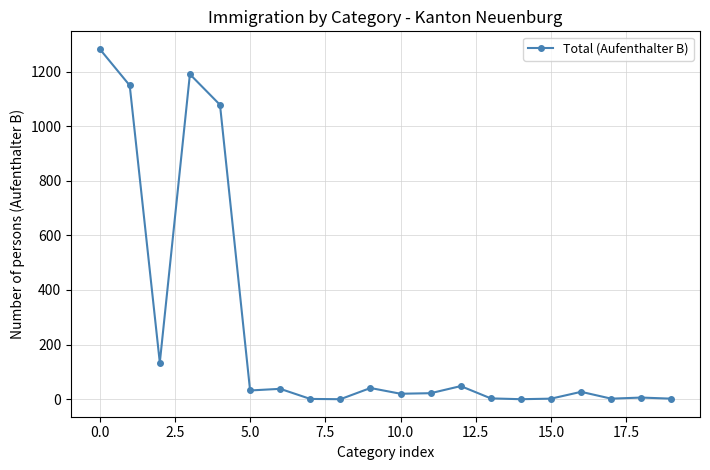

True or false: the data has more than 2 interior local peaks.

True